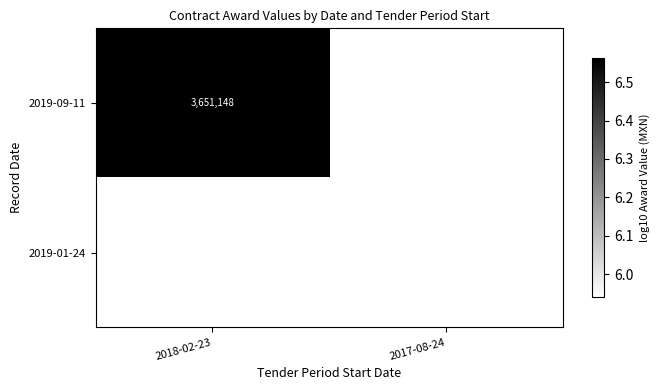

List the series in order of their overall mean, highest first.

2019-09-11, 2019-01-24